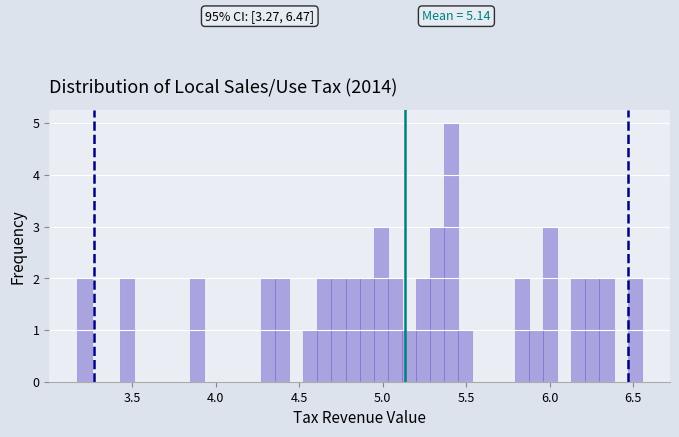

Around what value on the x-axis is the tallest bar? Give the approximate position of its centre, as read against the axis.

5.40